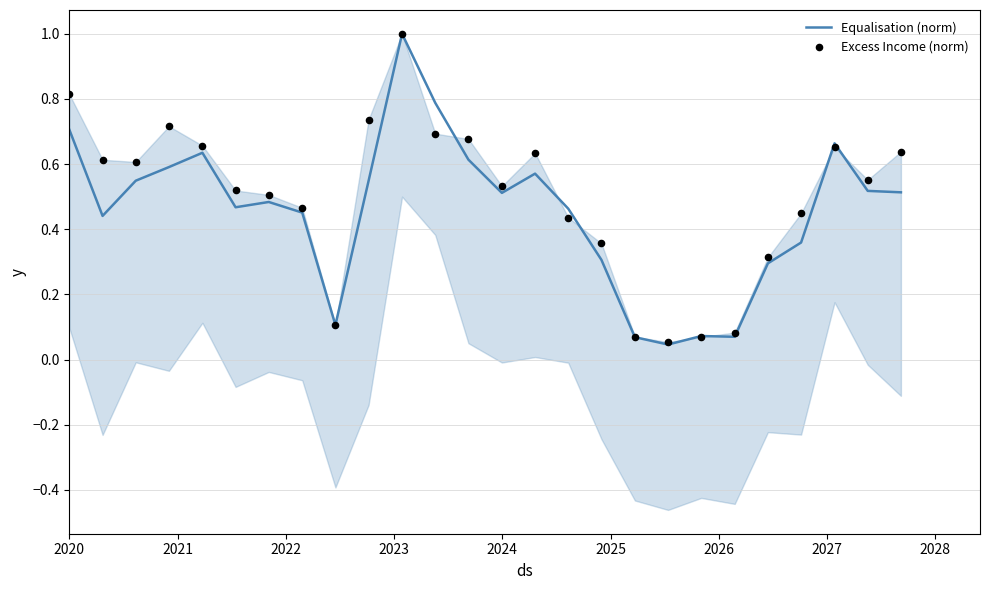

Which series contains the highest Y value?

Equalisation (norm)